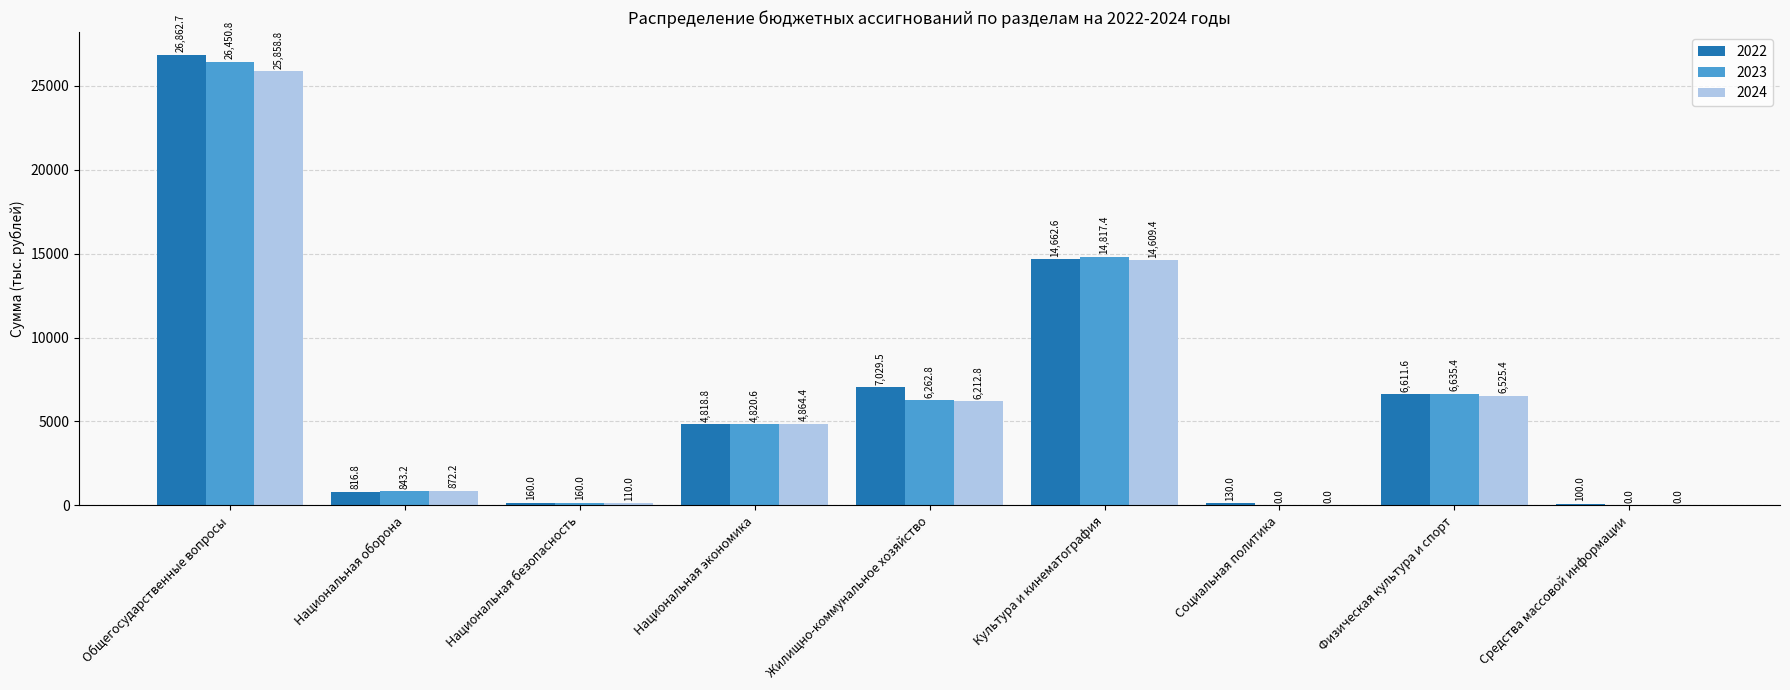

True or false: 2022 has a value of 6611.6 at Физическая культура и спорт.

True